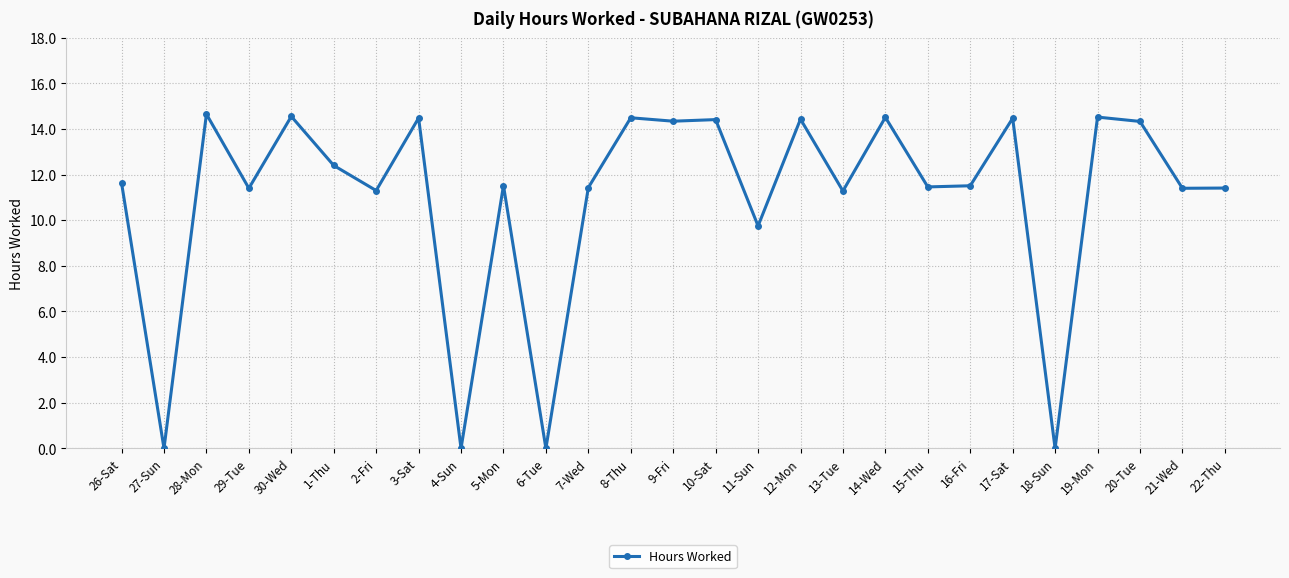

Approximately how many times larger is the value at 16-Fri compared to 30-Wed?

0.8